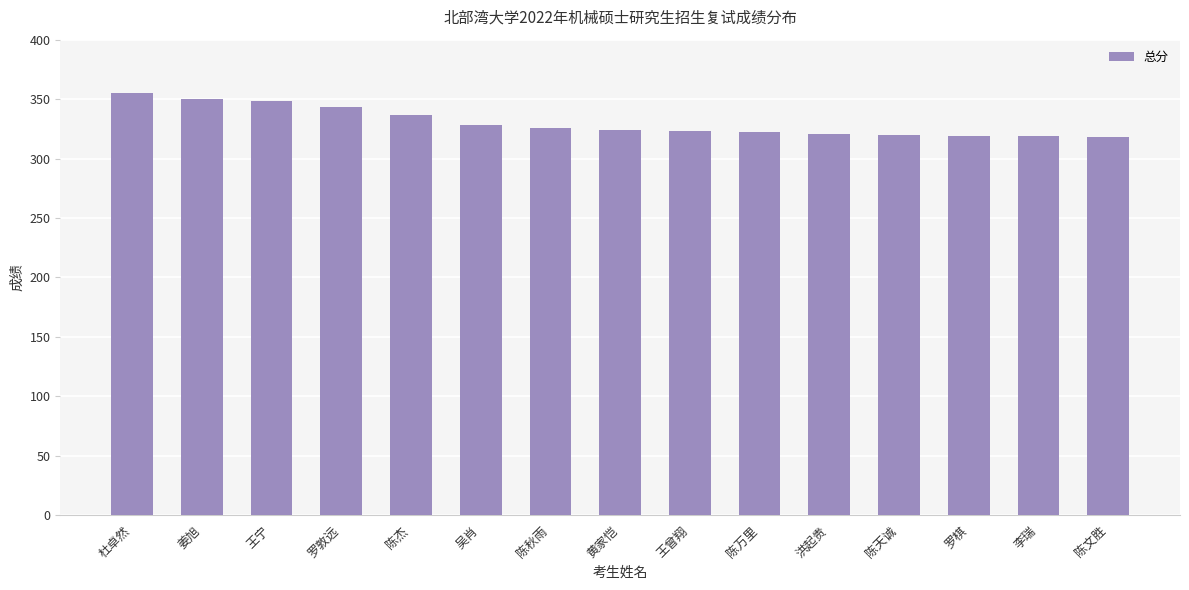

What is the greatest value displayed?

355